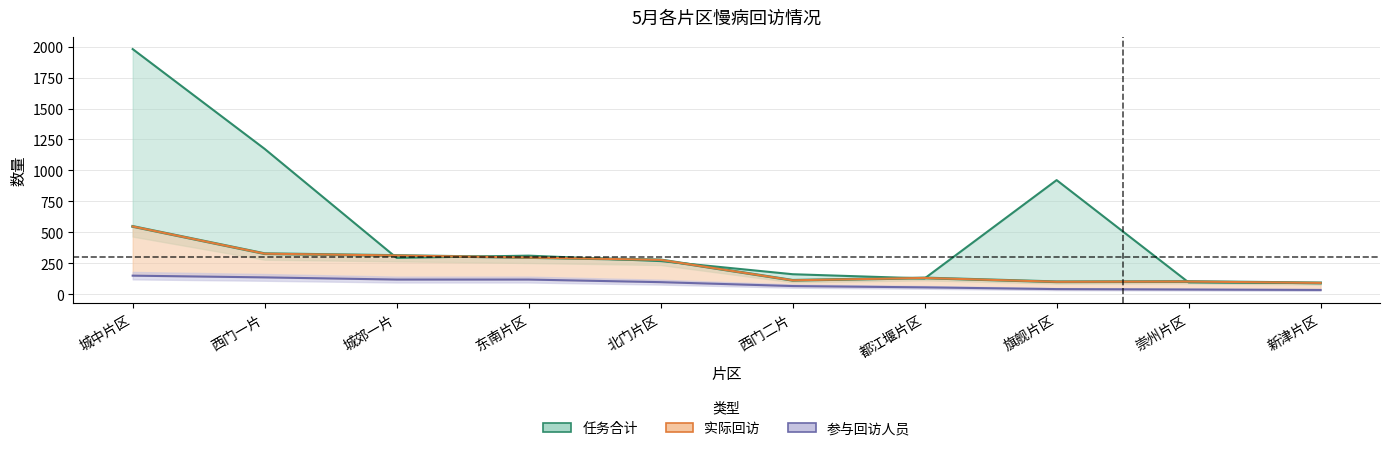

What is the label of the 2nd point from the left?

西门一片